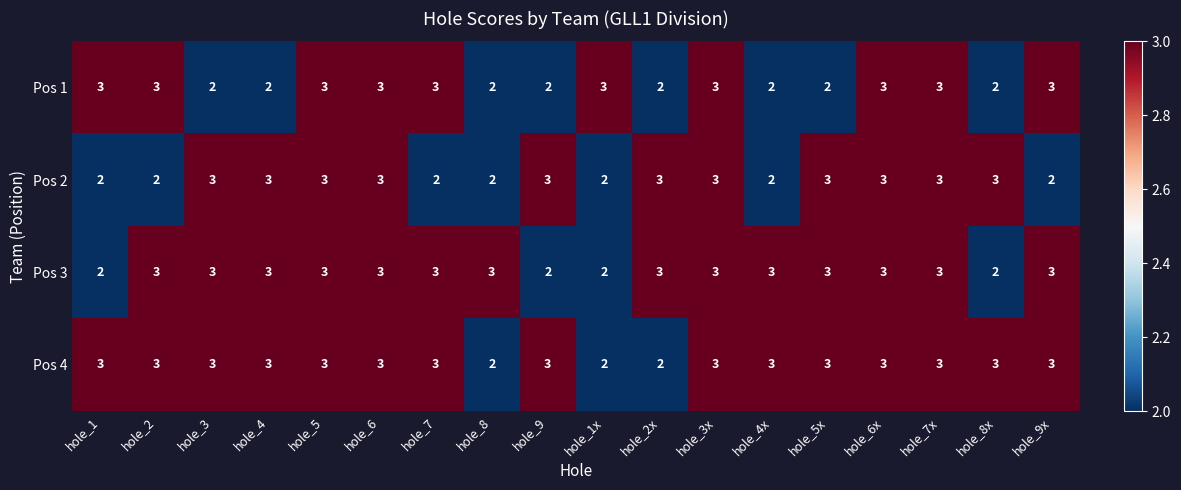

What is the sum of the Pos 2 values at hole_6 and hole_4x?

5